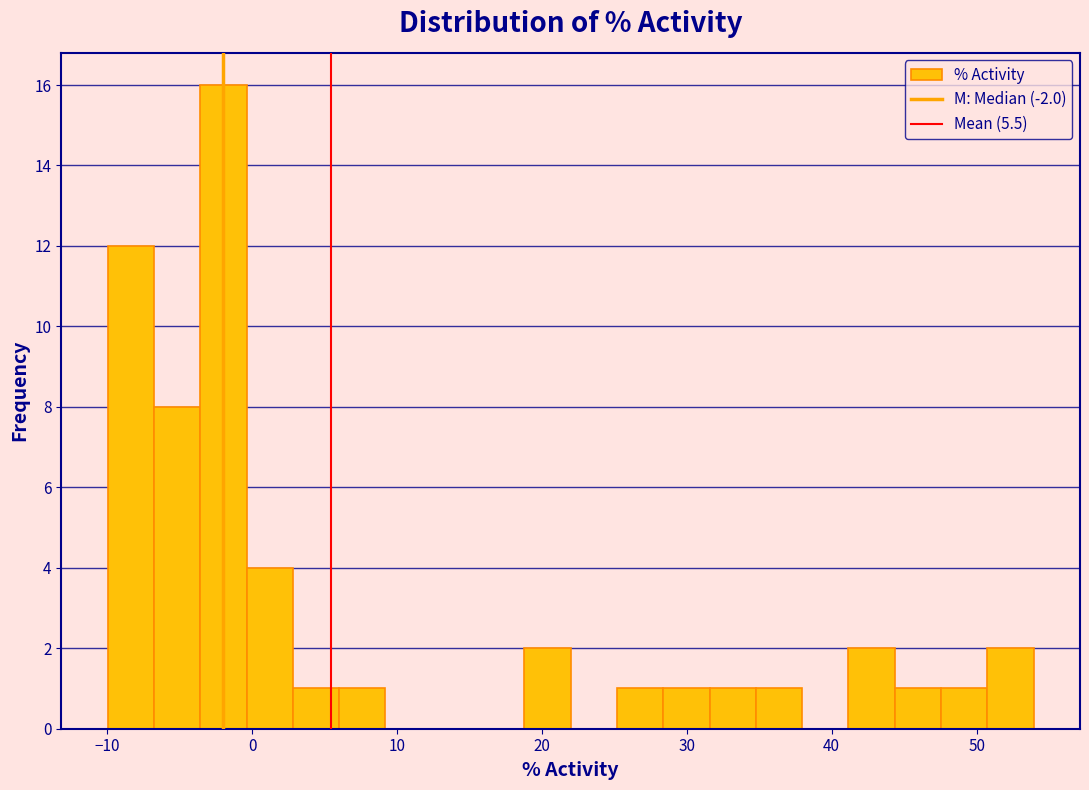

Around what value on the x-axis is the tallest bar? Give the approximate position of its centre, as read against the axis.

-2